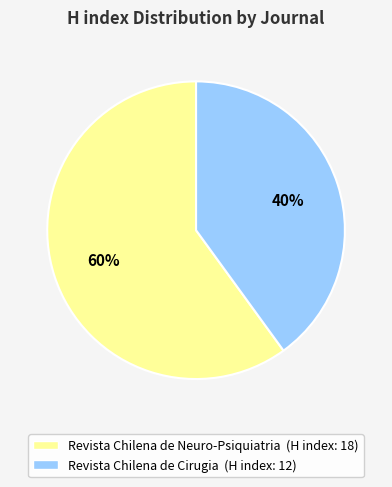

Which slice is the smallest?

Revista Chilena de Cirugia